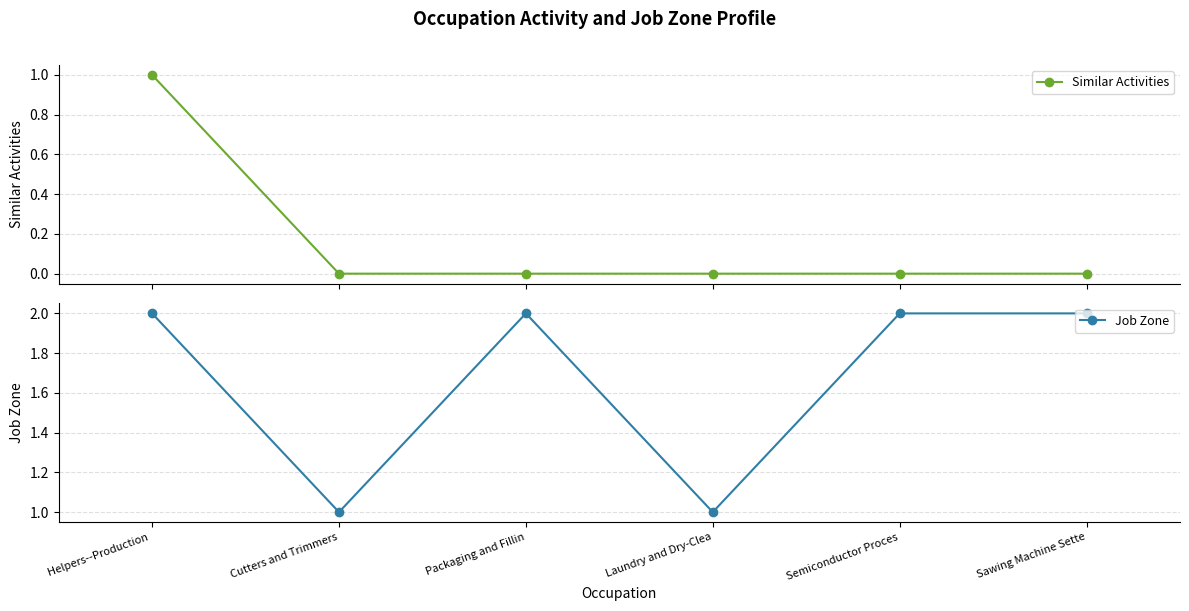

What is the spread (max minus min) of values at Sawing Machine Sette?

2